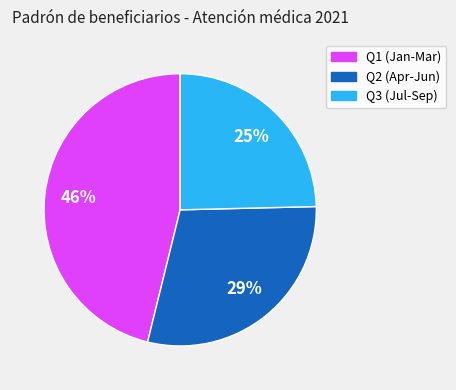

Does any single category account for the majority?

No